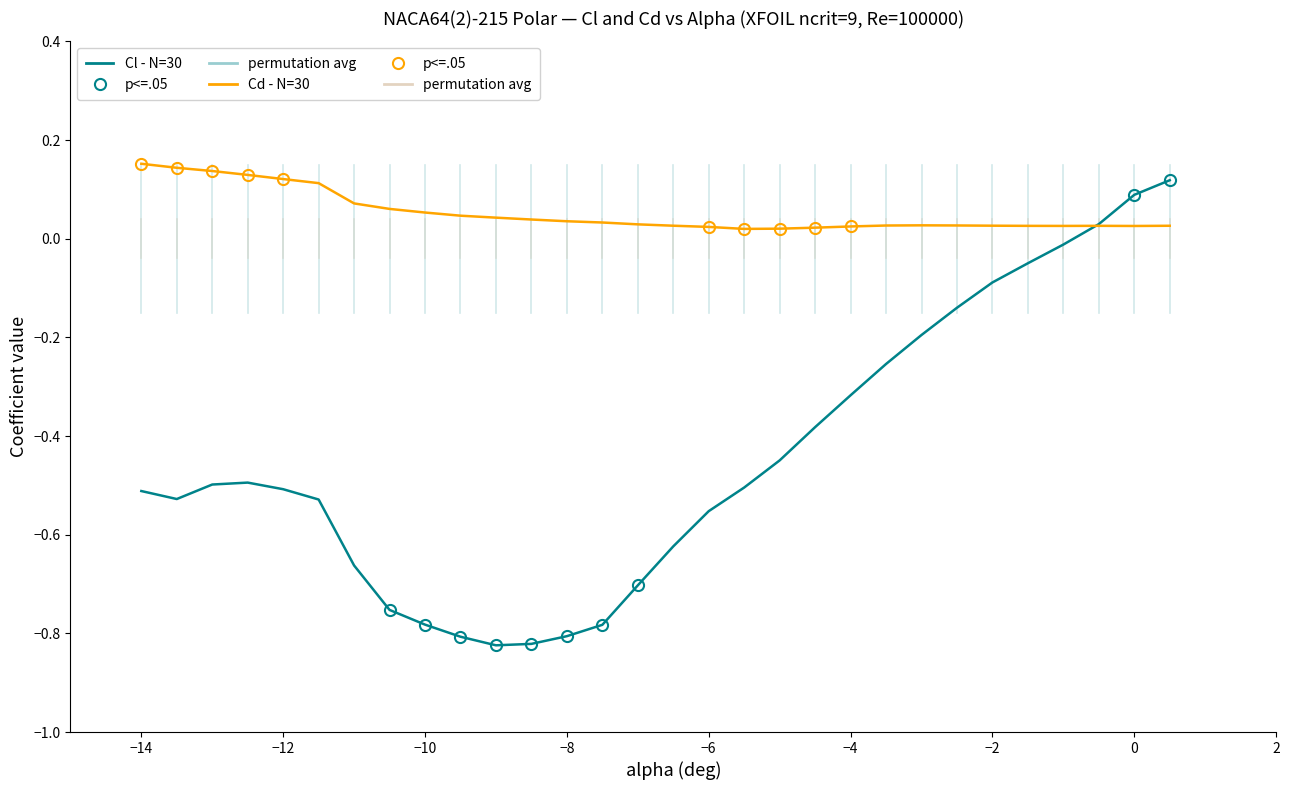

True or false: Cd has more than 2 interior local peaks.

False